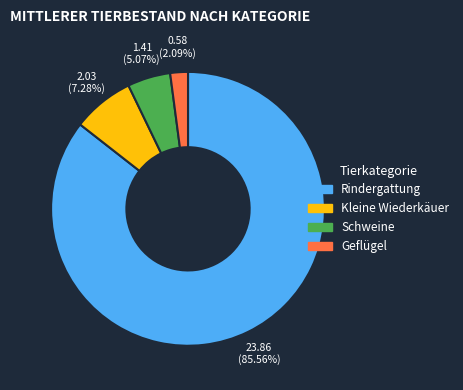

To the nearest percent, what is the combined percentage of Rindergattung and Schweine?

91%